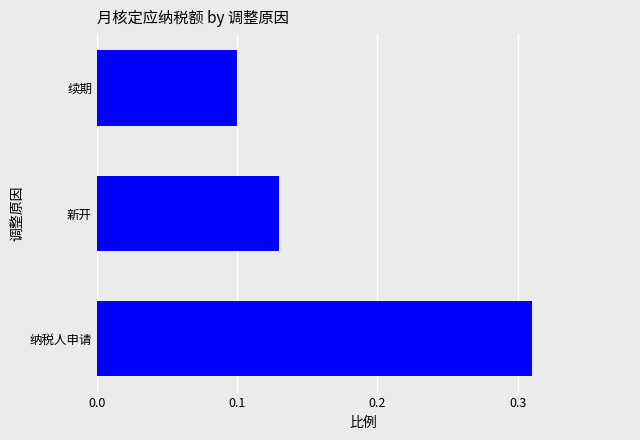

At which label is the value closest to 0?

续期